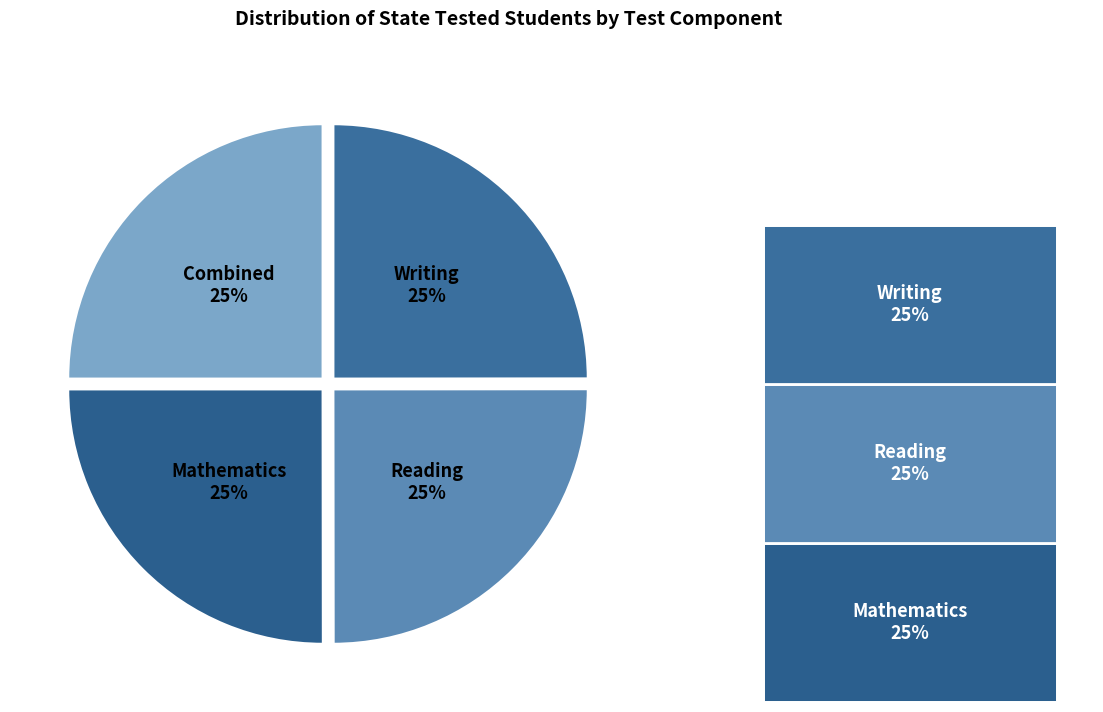

What is the ratio of the value at Writing to the value at Mathematics?

1.0